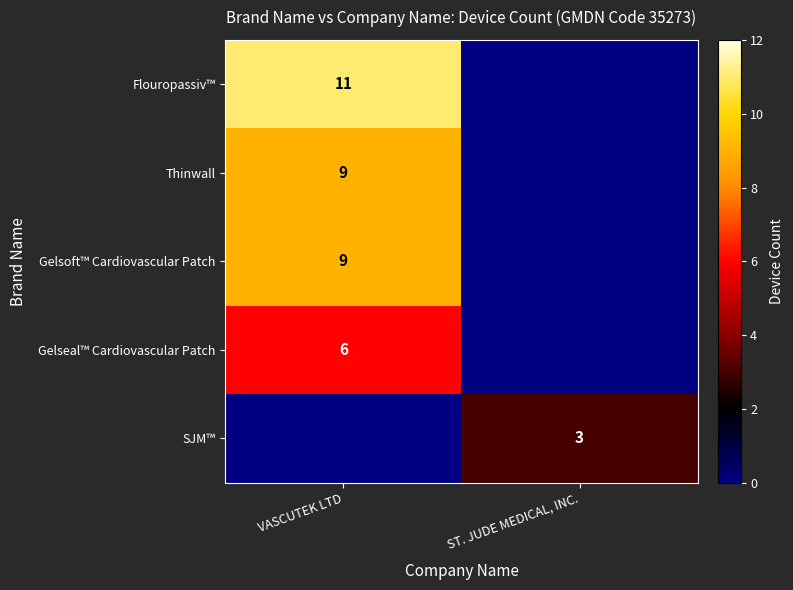

Is it true that Gelsoft™ Cardiovascular Patch equals 9 at VASCUTEK LTD?

True